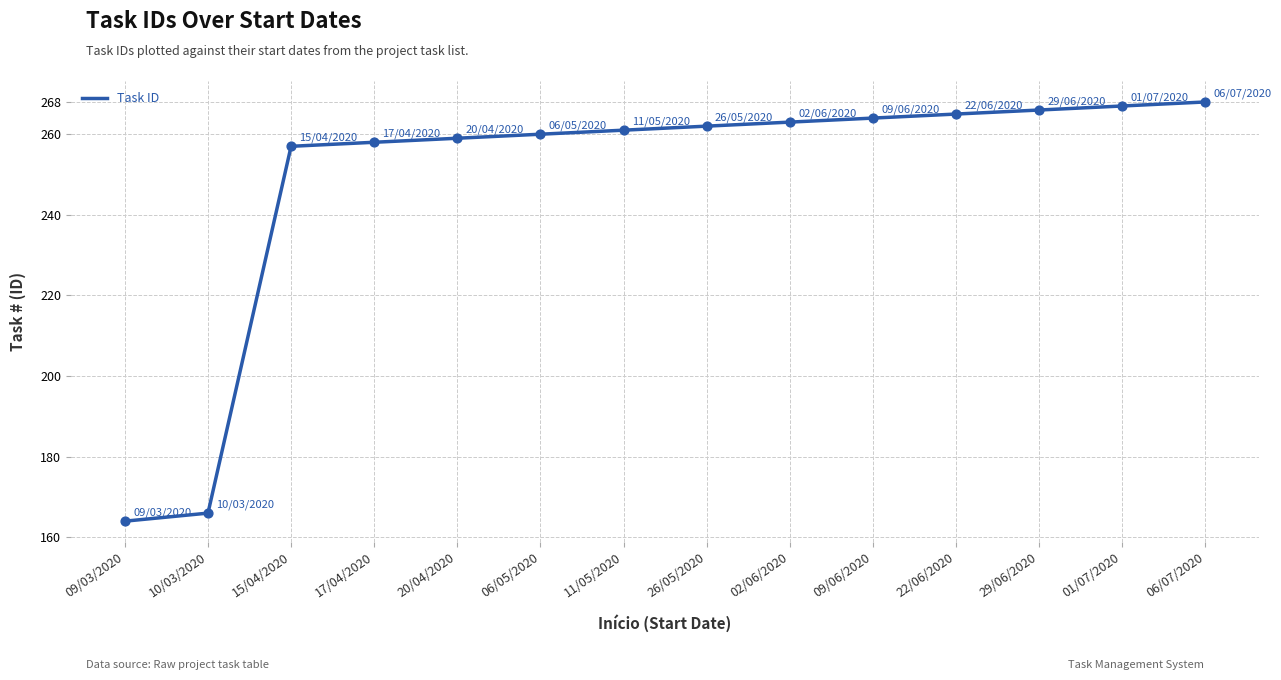

What is the change in value from 09/03/2020 to 02/06/2020?

+99